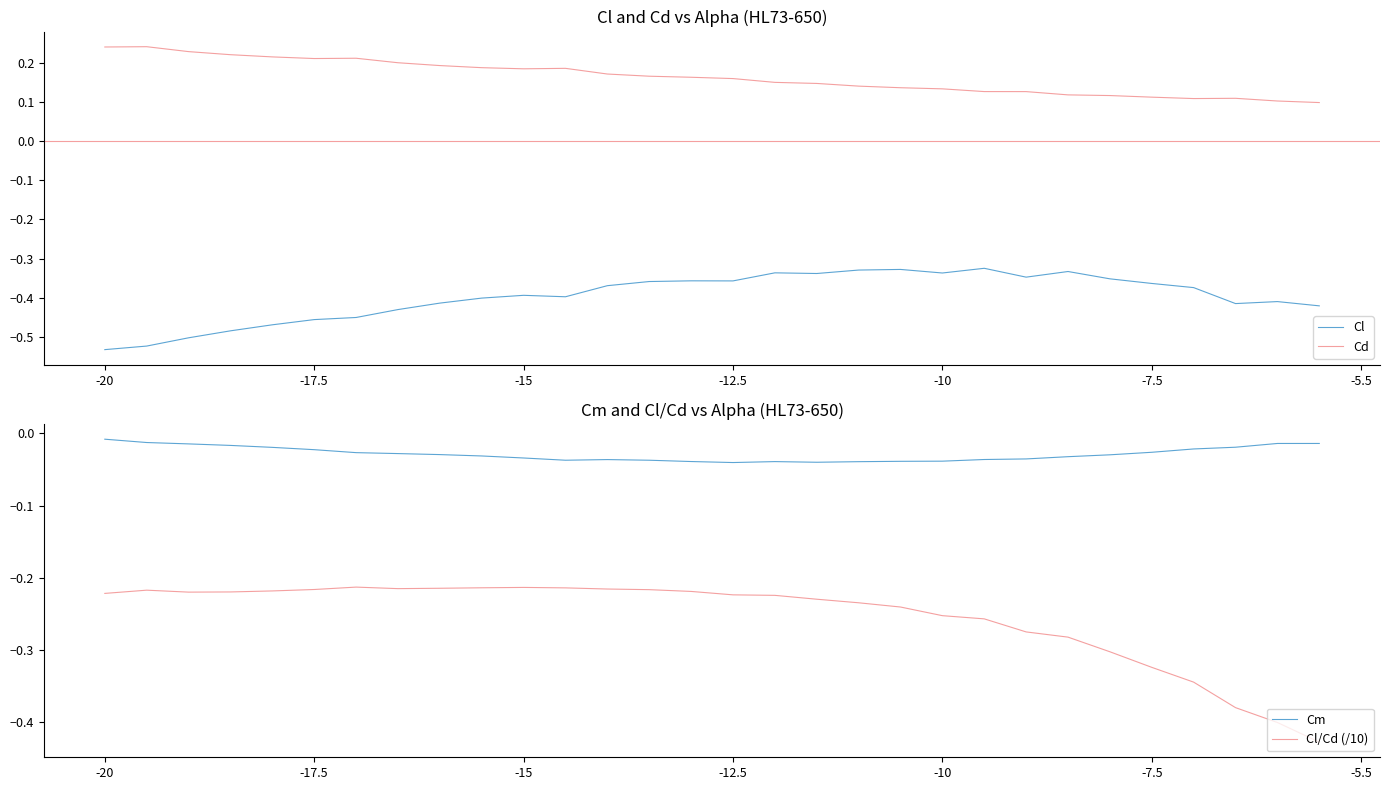

Which has a higher value, 16 or 11?

16